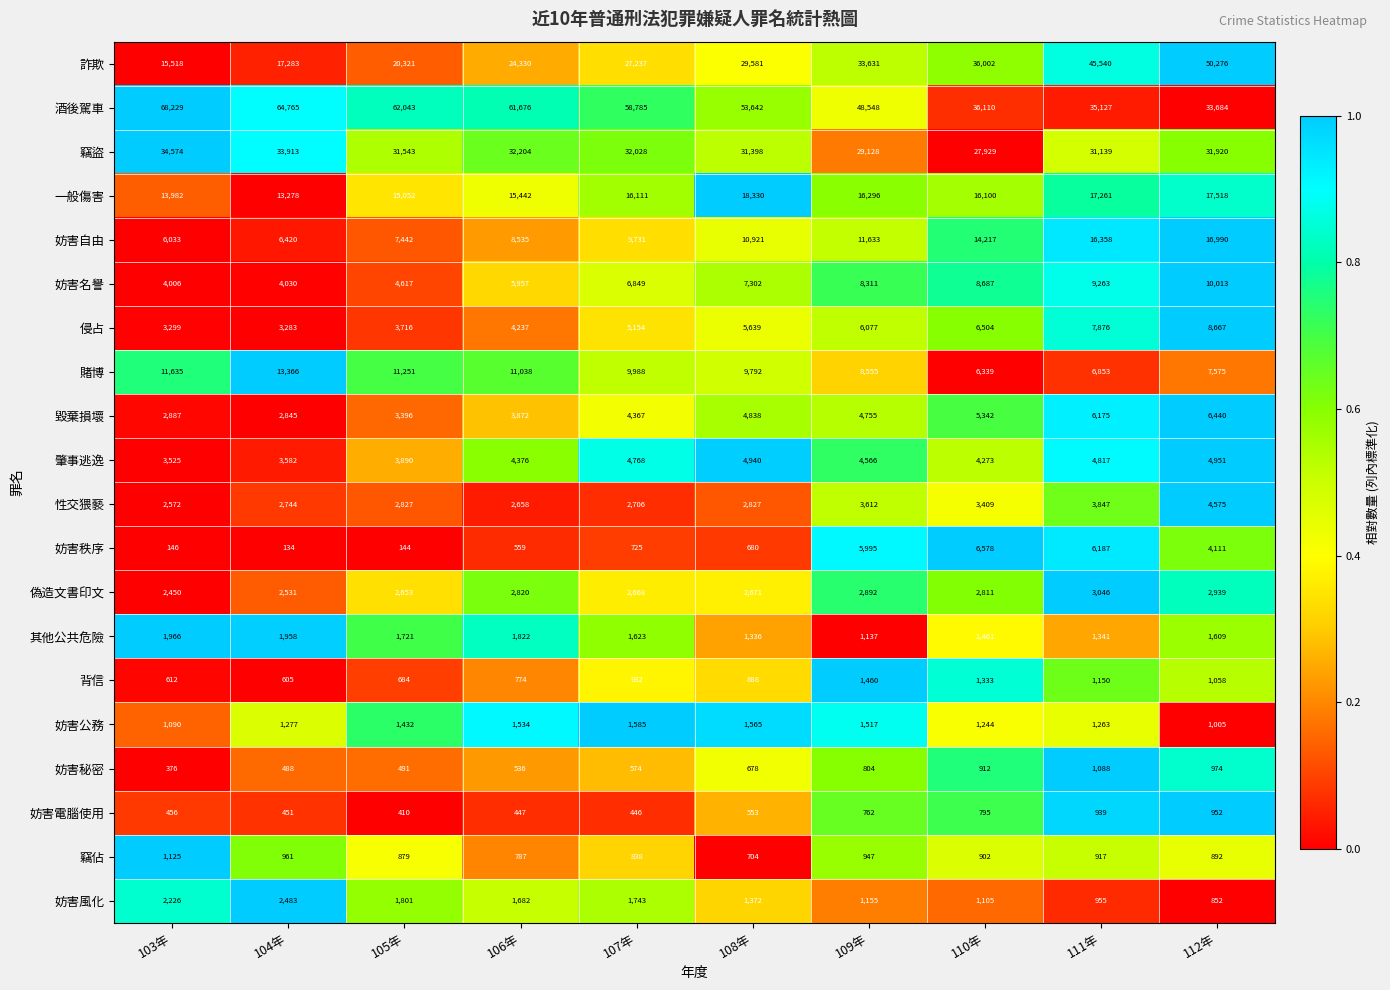

Which series has the largest range (max minus min)?

詐欺